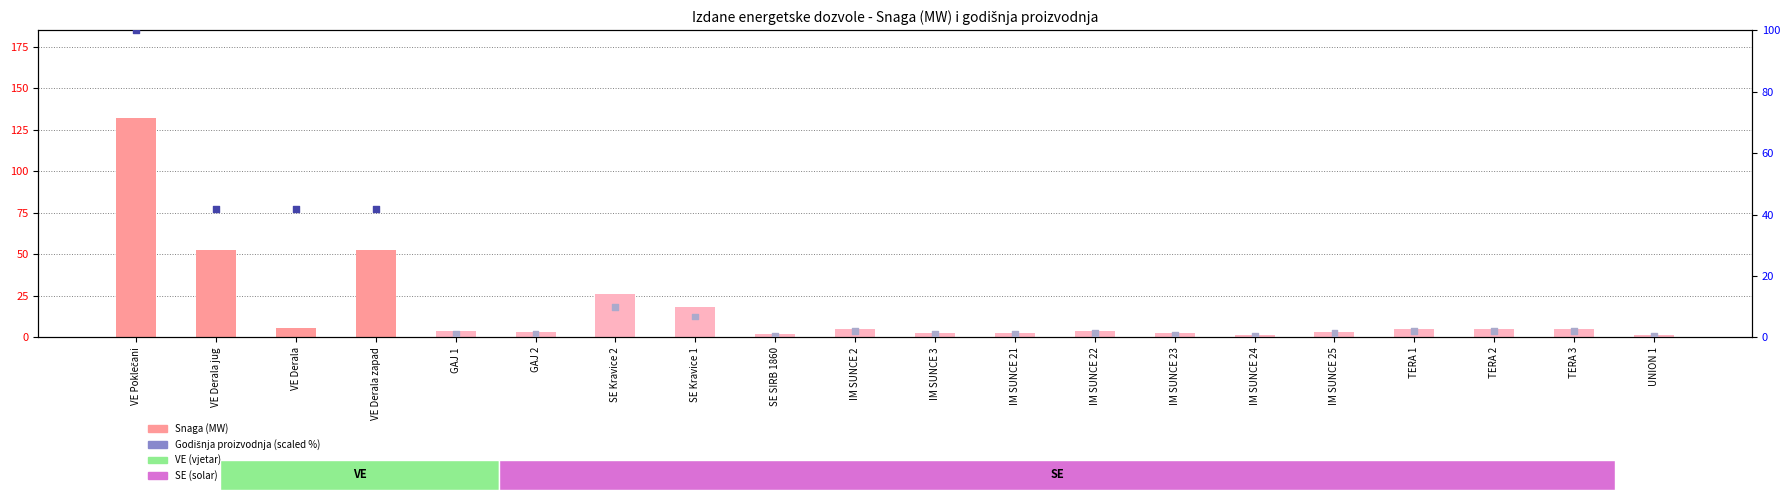

Between IM SUNCE 25 and UNION 1, which is larger?

IM SUNCE 25